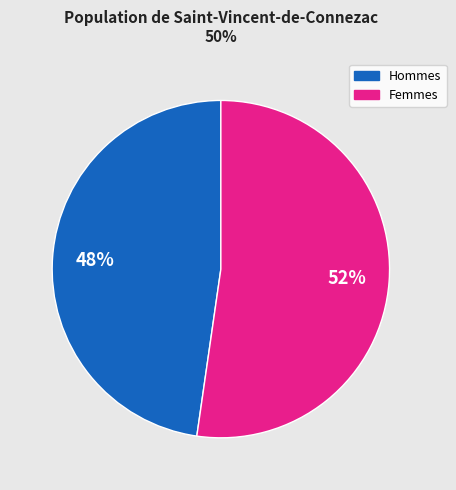

To the nearest percent, what percentage of the pie is Hommes?

48%